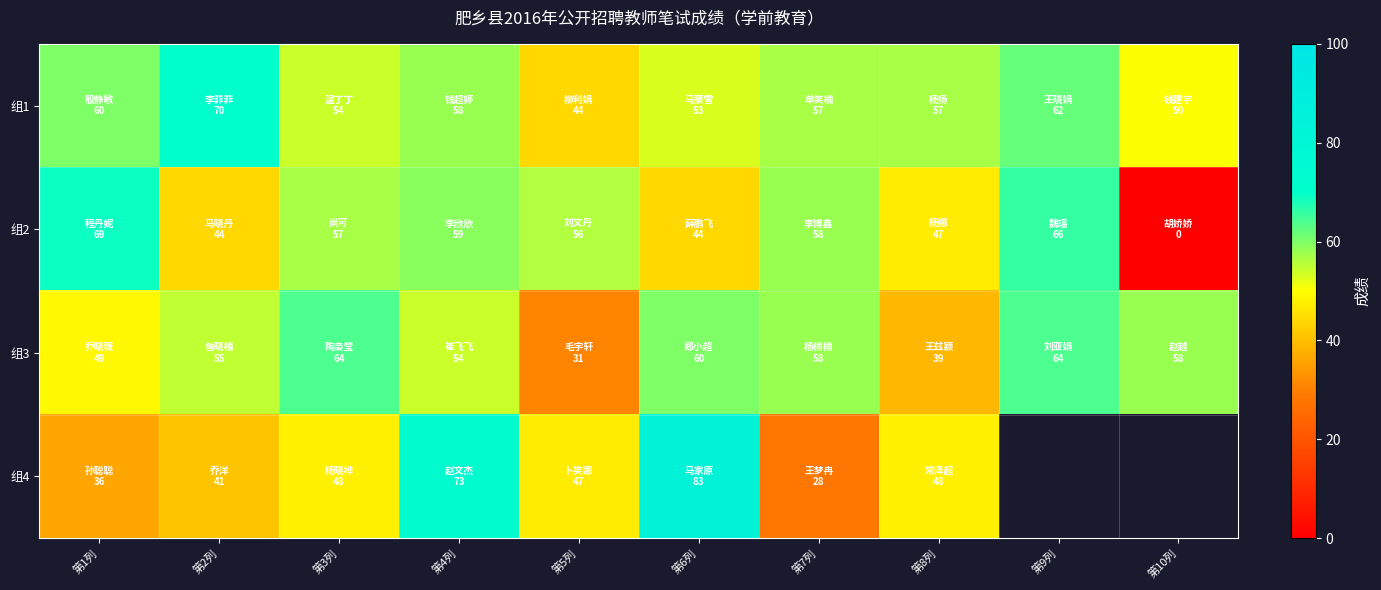

Which series changed the most between 第2列 and 第5列?

组1